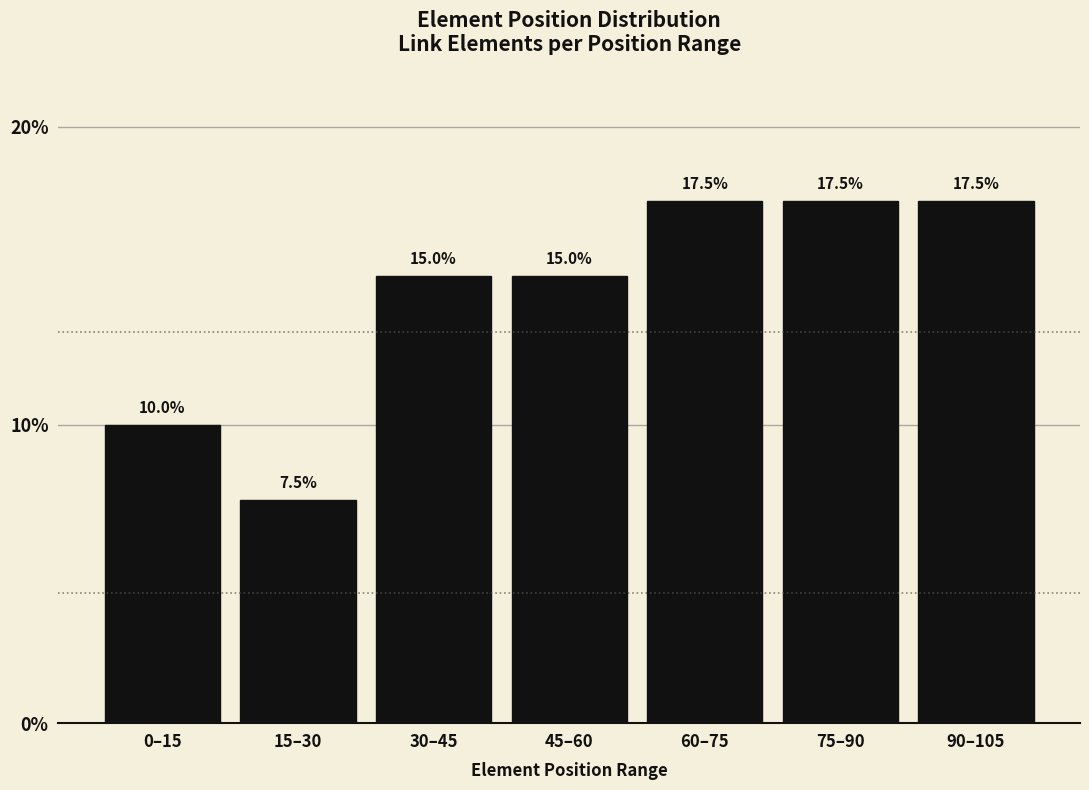

Reading left to right, list all the values displayed in this chart.

0–15=10.0	15–30=7.5	30–45=15.0	45–60=15.0	60–75=17.5	75–90=17.5	90–105=17.5